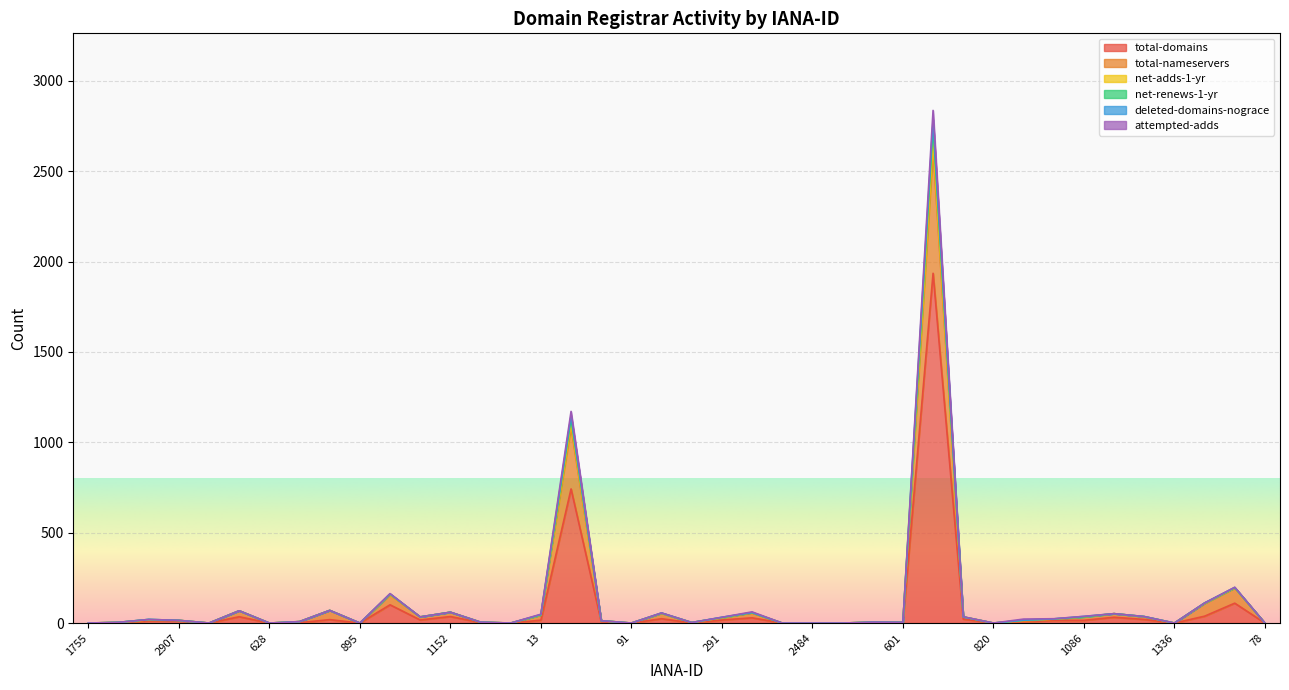

Rank the series at 1151 from highest to lowest value.

total-nameservers, net-adds-1-yr, net-renews-1-yr, deleted-domains-nograce, attempted-adds, total-domains